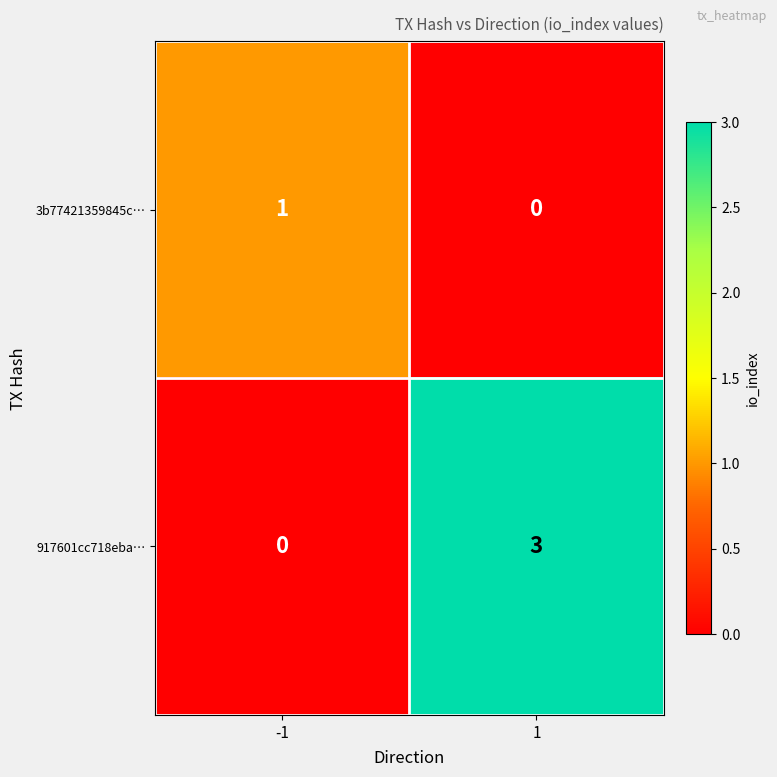

What is the maximum value shown in the chart?

3